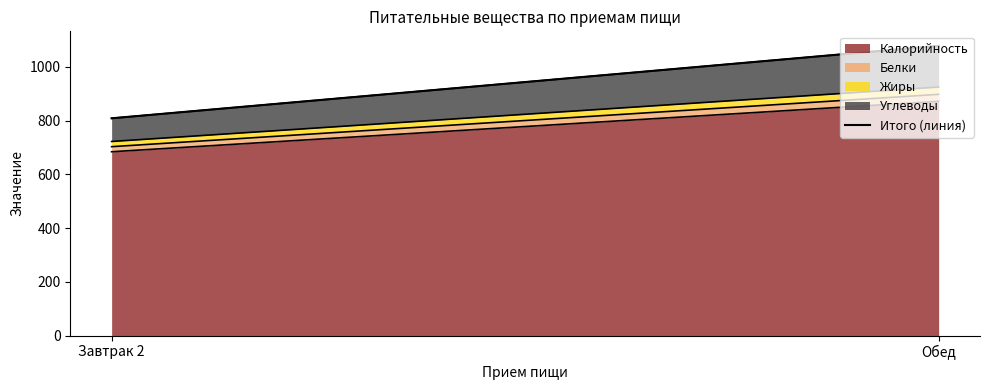

Reading left to right, extract all data points from this chart.

808.5	1078.2